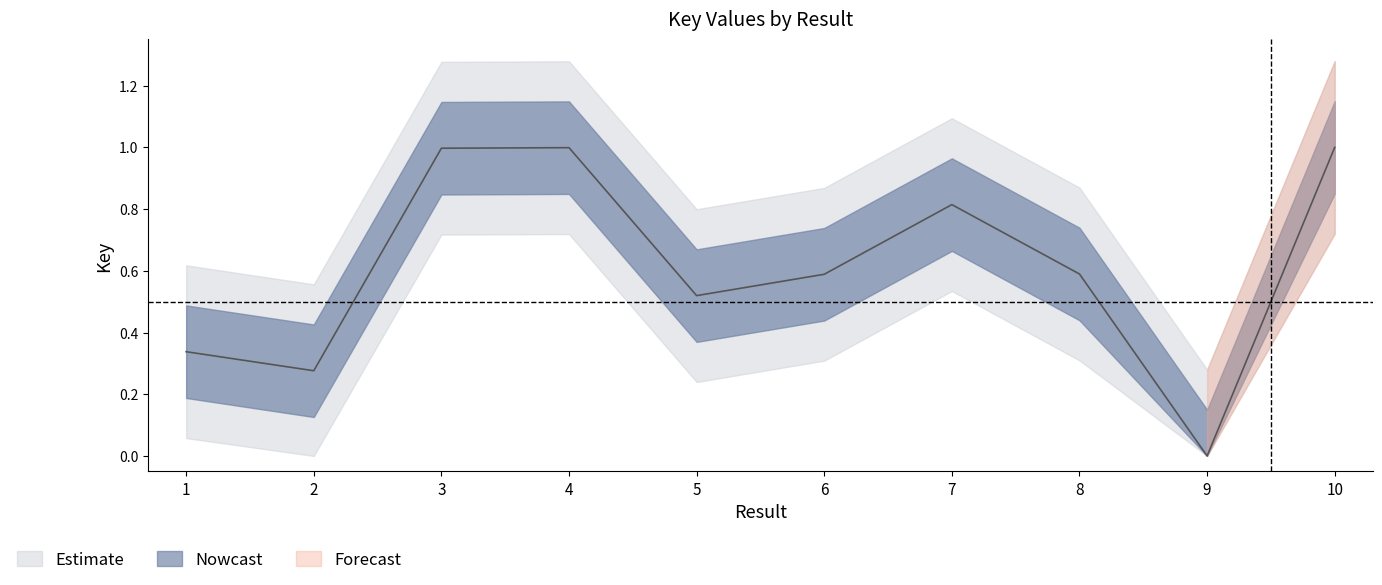

The value at 9 is 0.6. True or false?

False